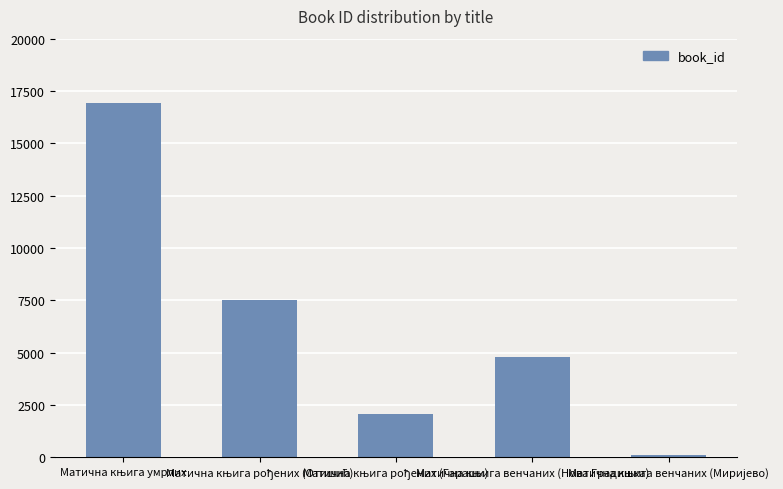

What is the greatest value displayed?

16917